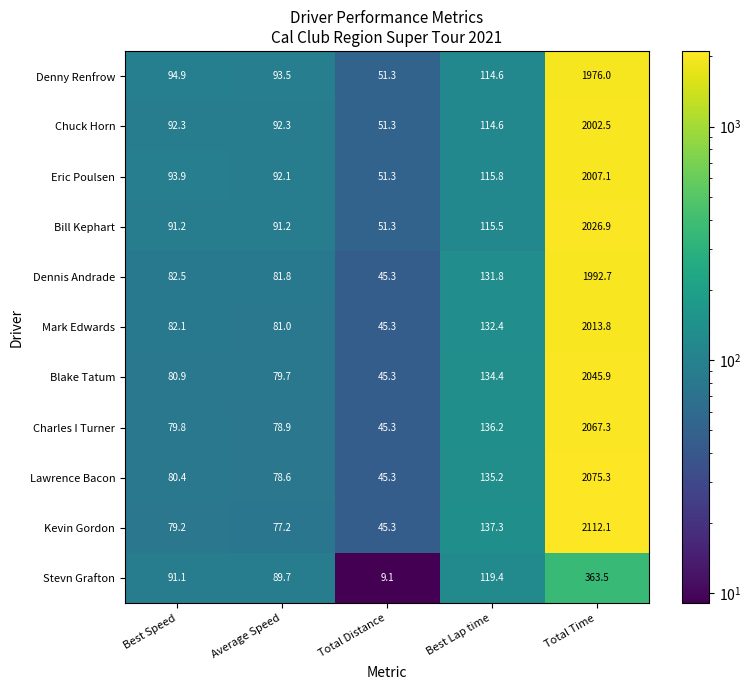

What is the maximum value shown in the chart?

2112.1